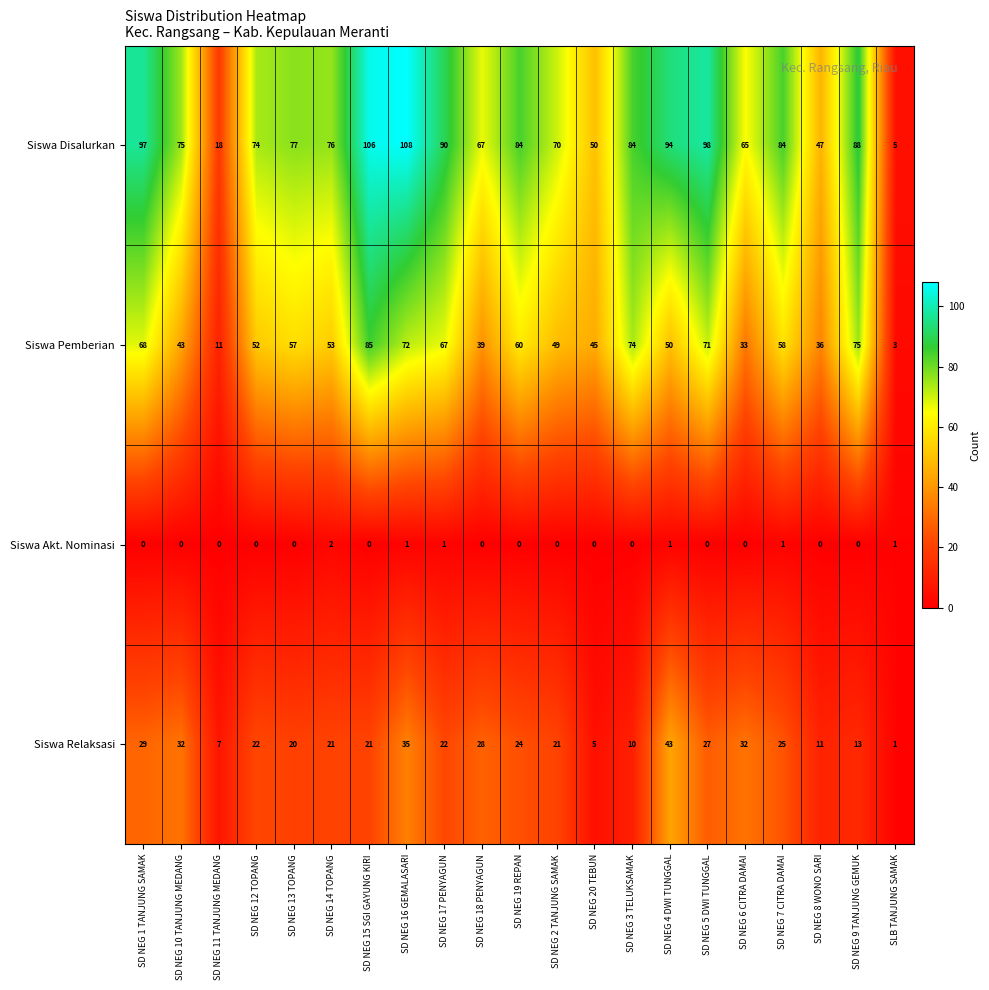

At which label does Siswa Disalurkan reach its minimum?

SLB TANJUNG SAMAK